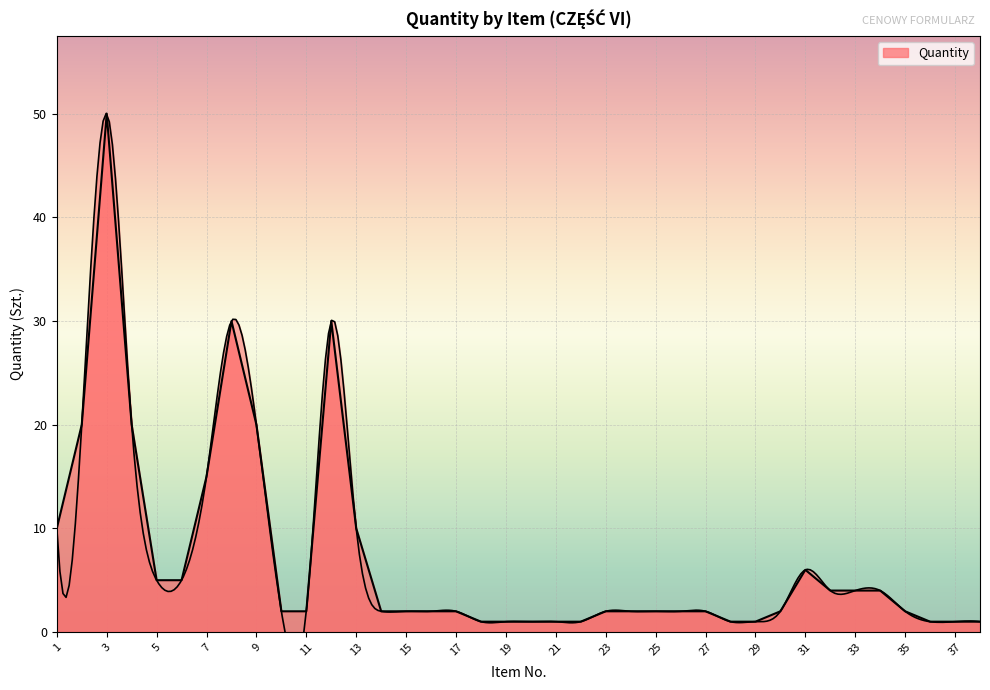

What is the difference between the values at 21 and 8?

29